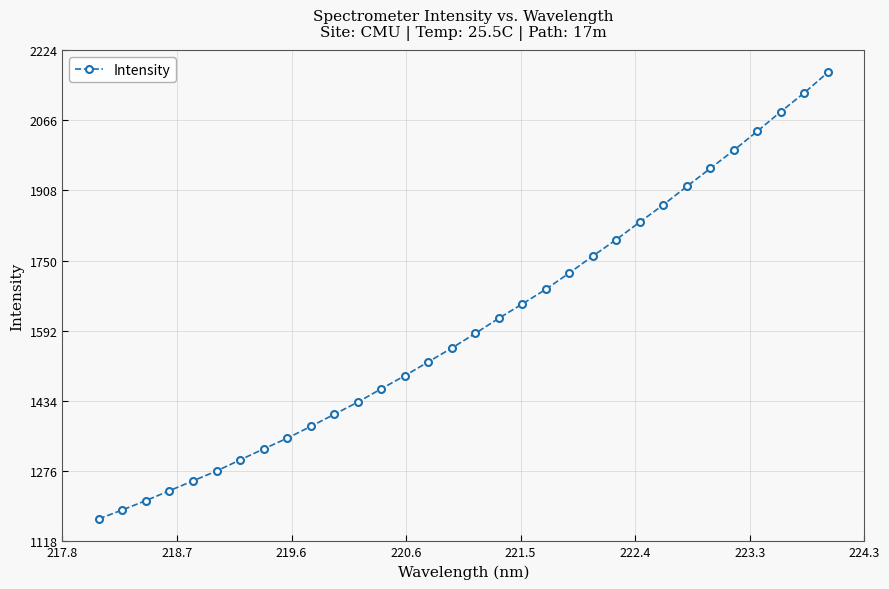

What is the maximum value shown in the chart?

2173.9